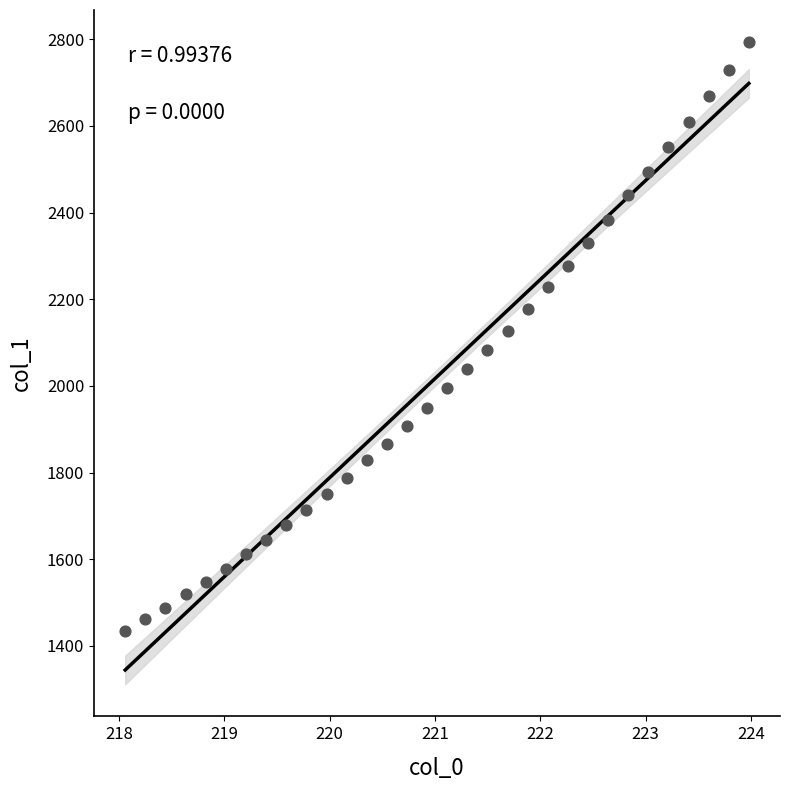

What is the range of X values (max minus min)?

5.9